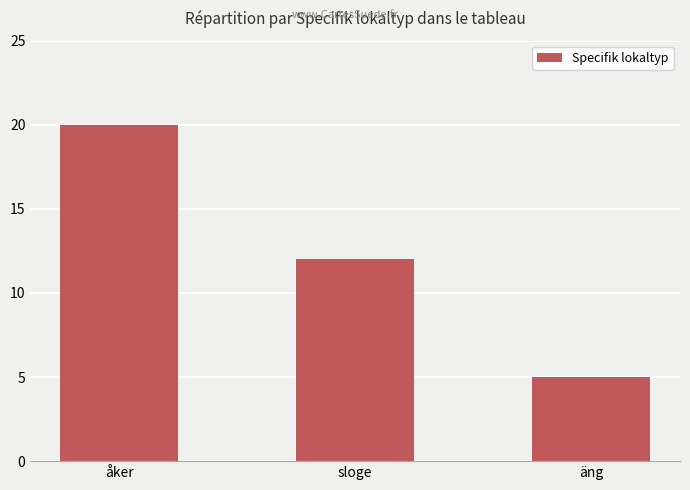

The value at äng is 2. True or false?

False